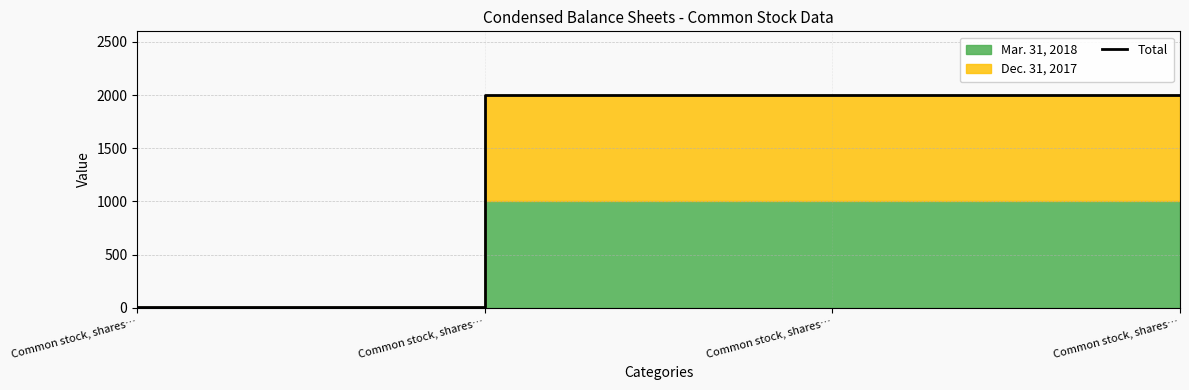

At which label is the value closest to 1001?

Common stock, shares…